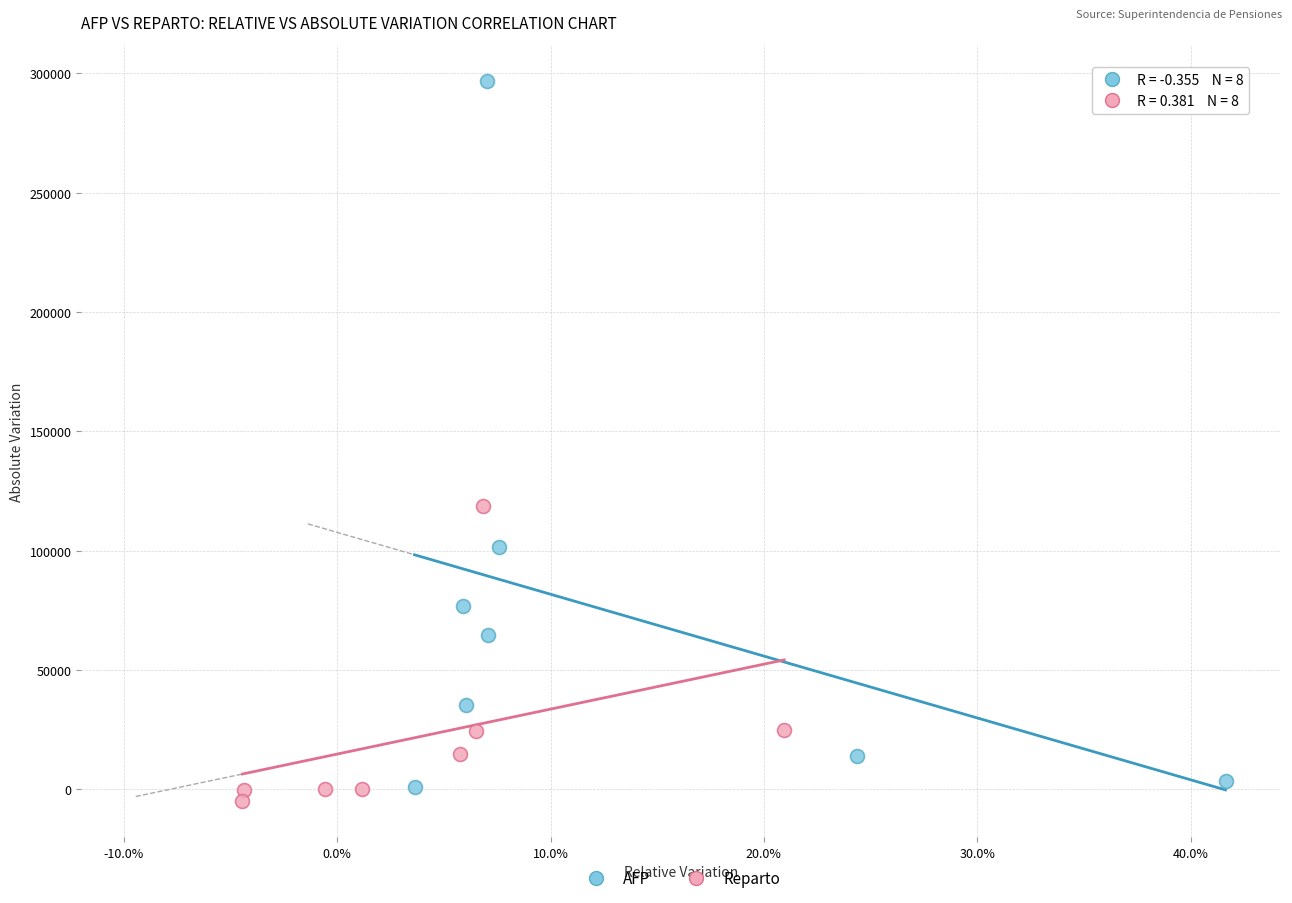

Which series reaches the maximum Y coordinate?

AFP